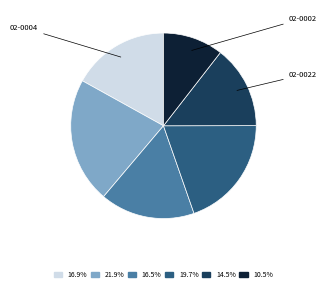

Is there any slice that represents more than half of the pie?

No